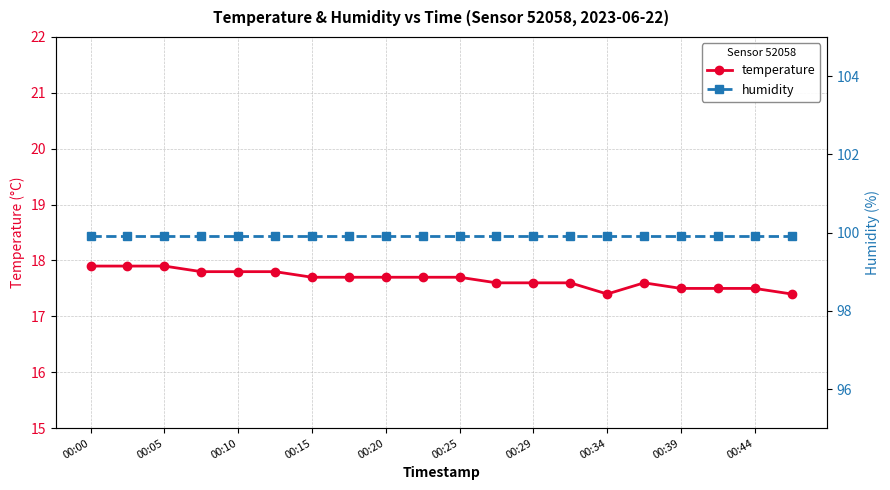

At how many categories does at least one series exceed 36?

20